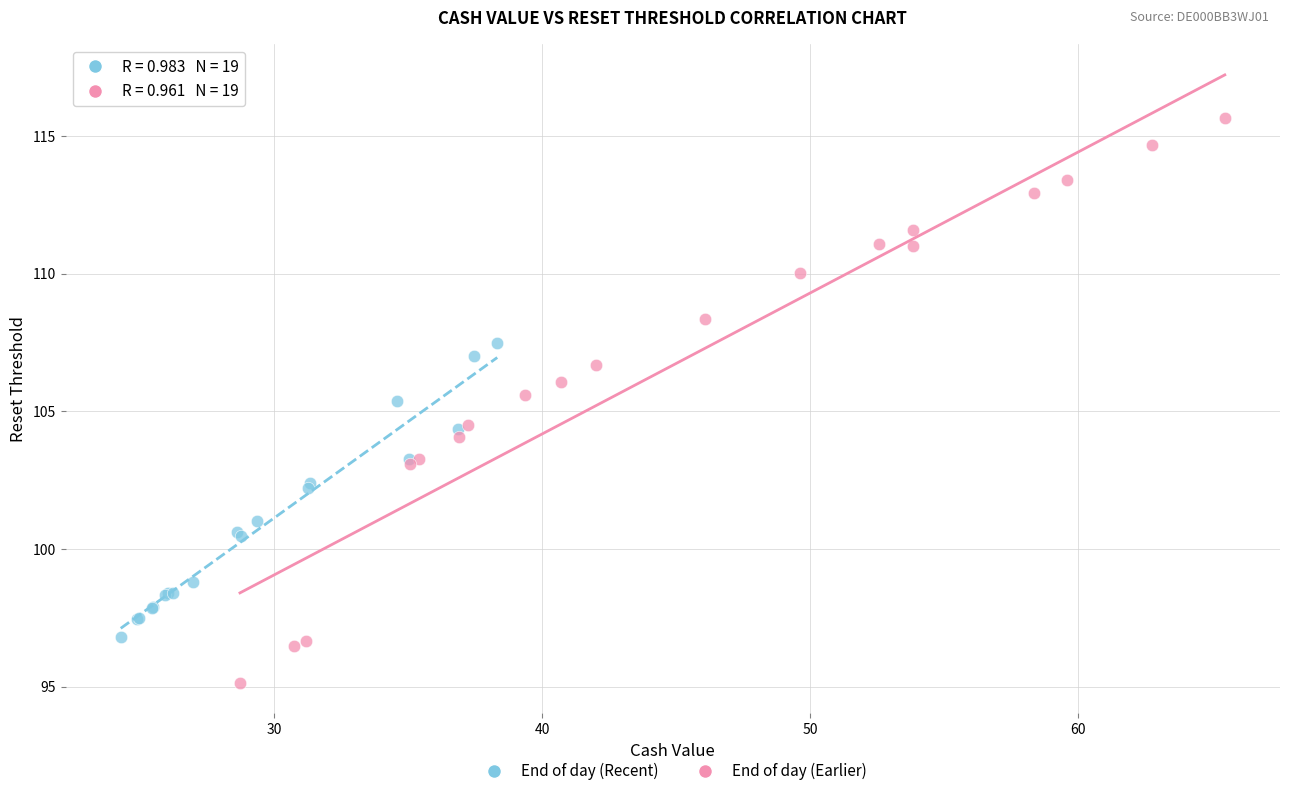

Which series has the widest spread of Y values?

End of day (Earlier)